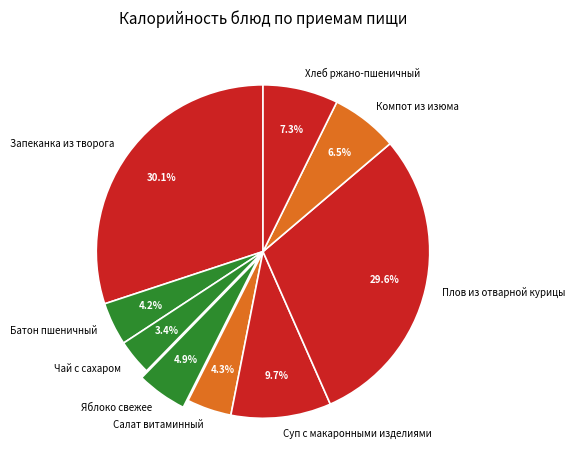

What percentage is NOT represented by Плов из отварной курицы?

70.4%